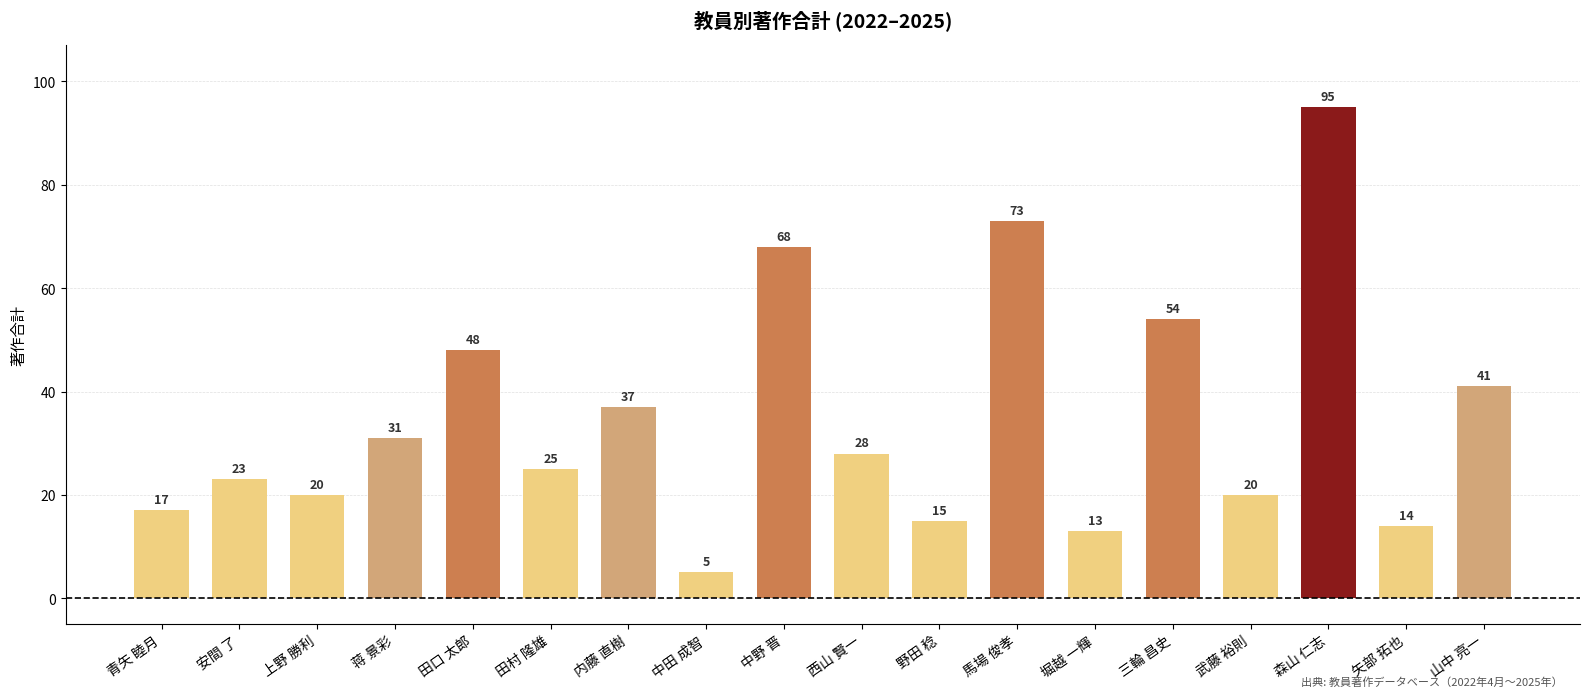

What is the average value?

35